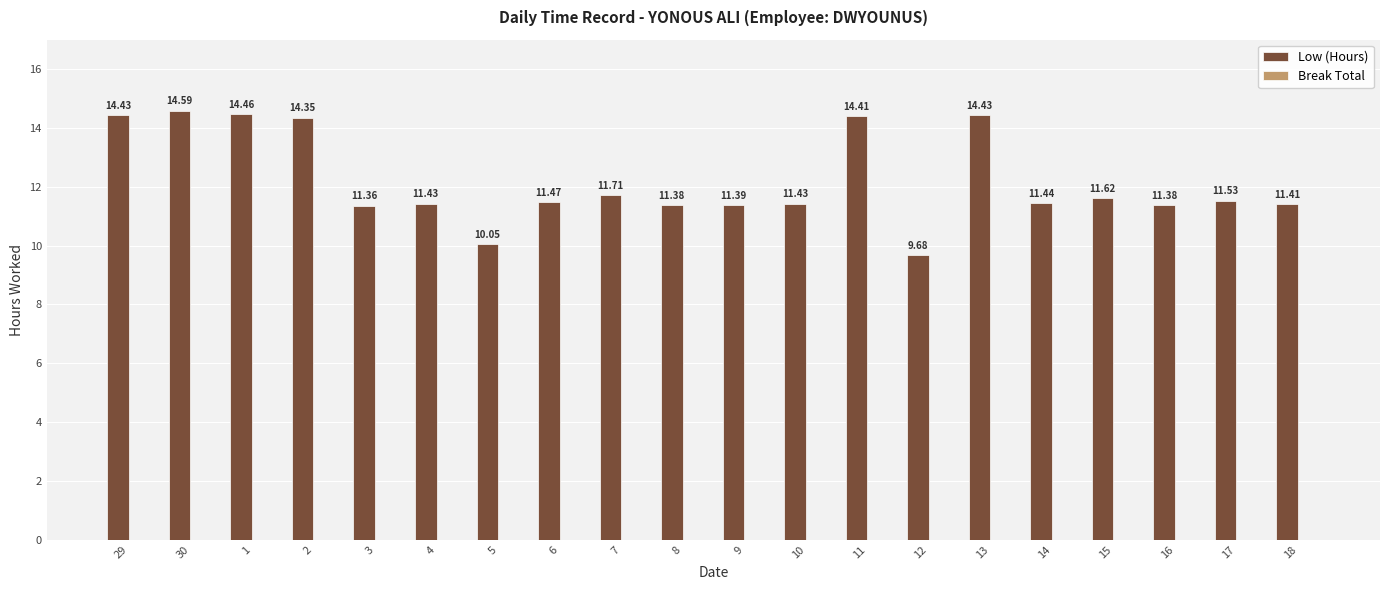

What is the difference between the second highest and minimum values?

4.8